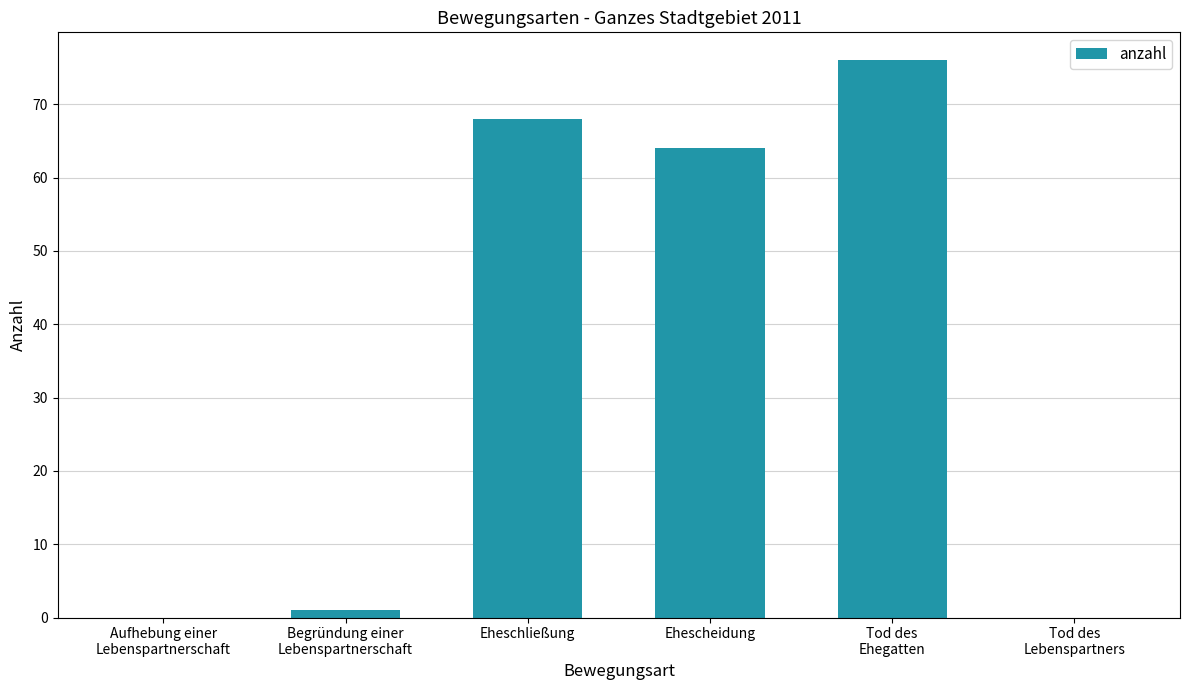

The chart shows a value of 30 at Eheschließung. True or false?

False